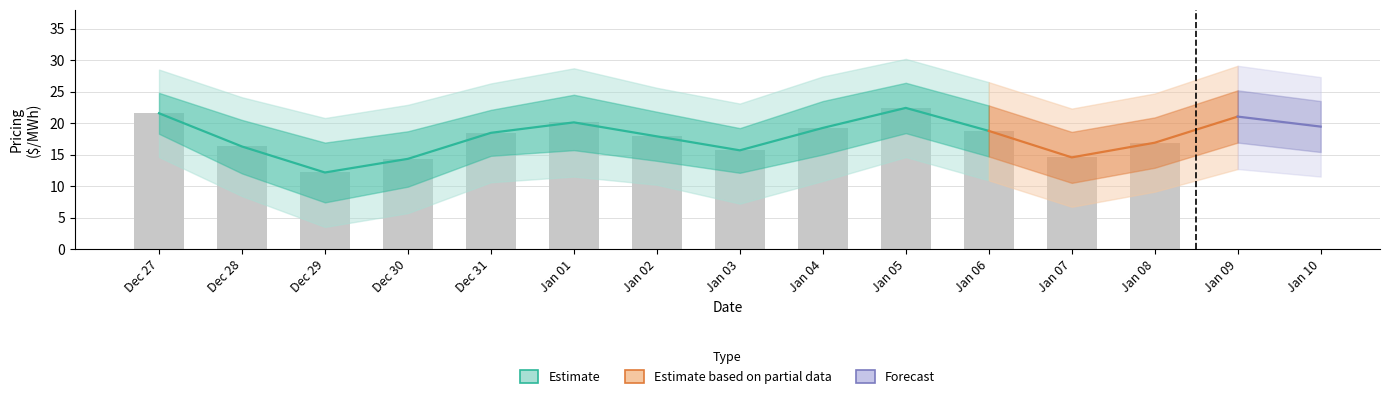

Between 1 and 3, which is larger?

1